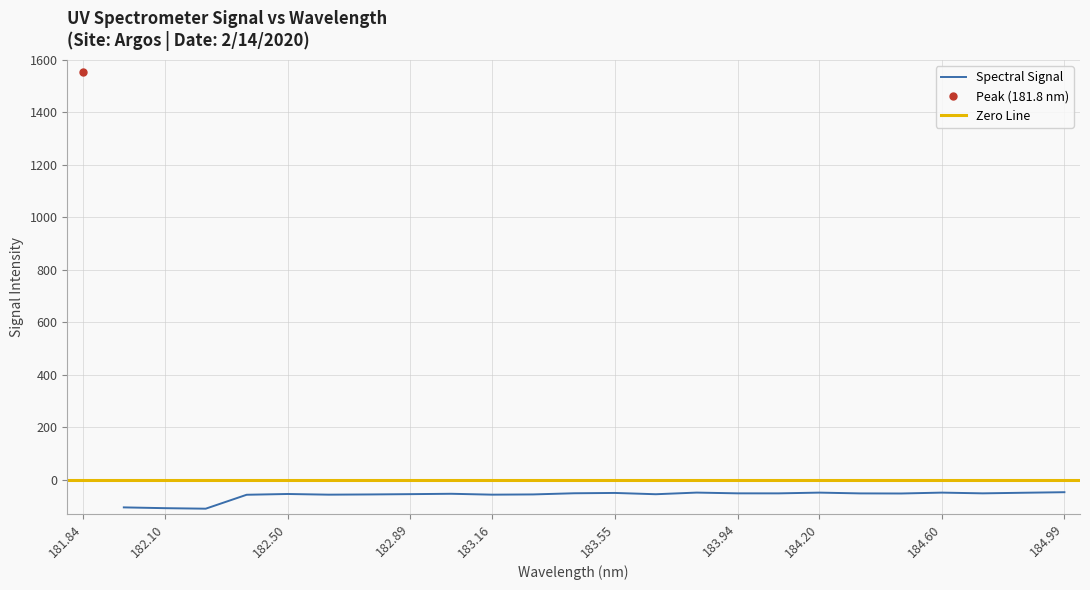

How many lines are shown in the chart?

1